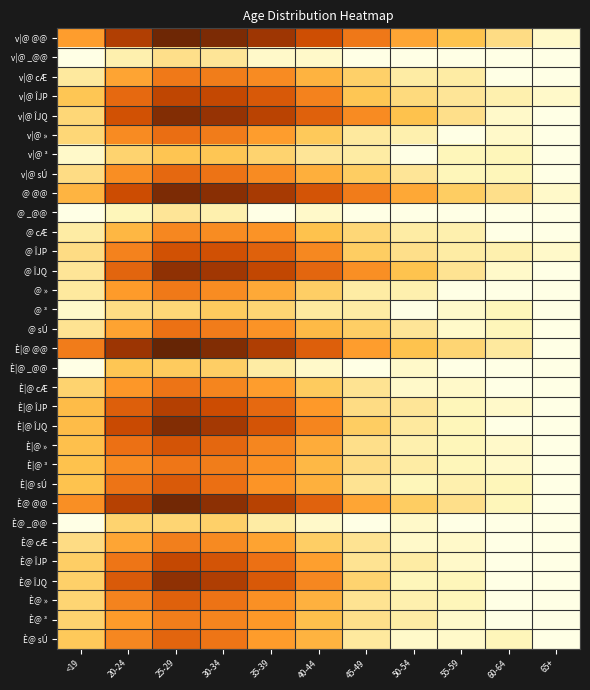

Which series has the largest range (max minus min)?

È|@ @@